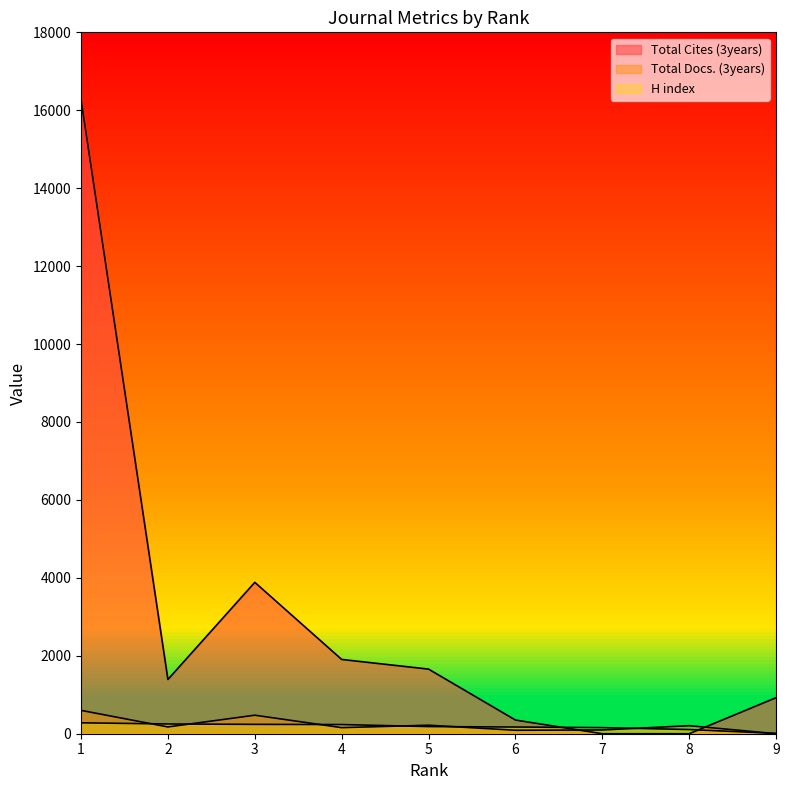

At how many categories does at least one series exceed 8955?

1